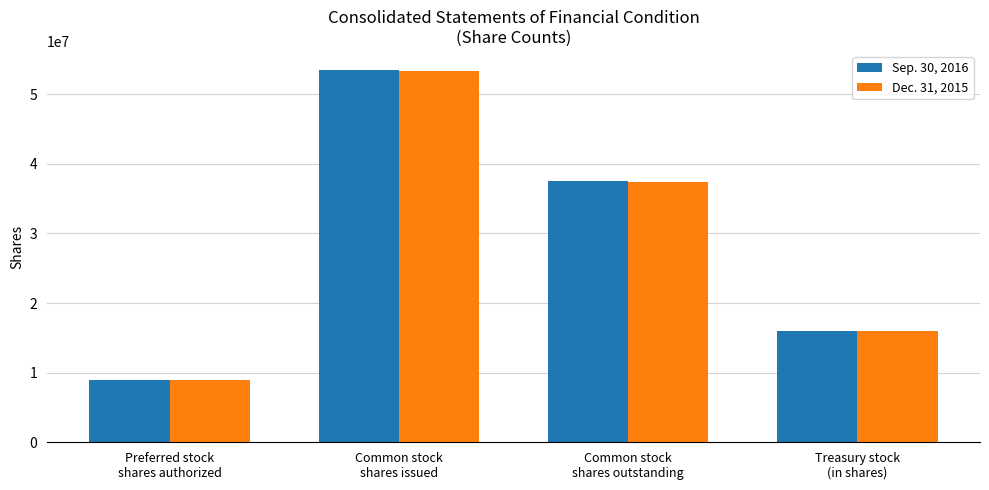

Does the chart contain any negative values?

No